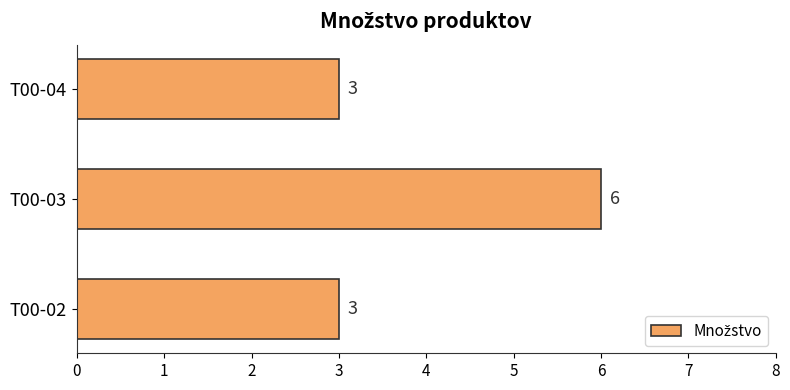

Which has a higher value, T00-02 or T00-03?

T00-03